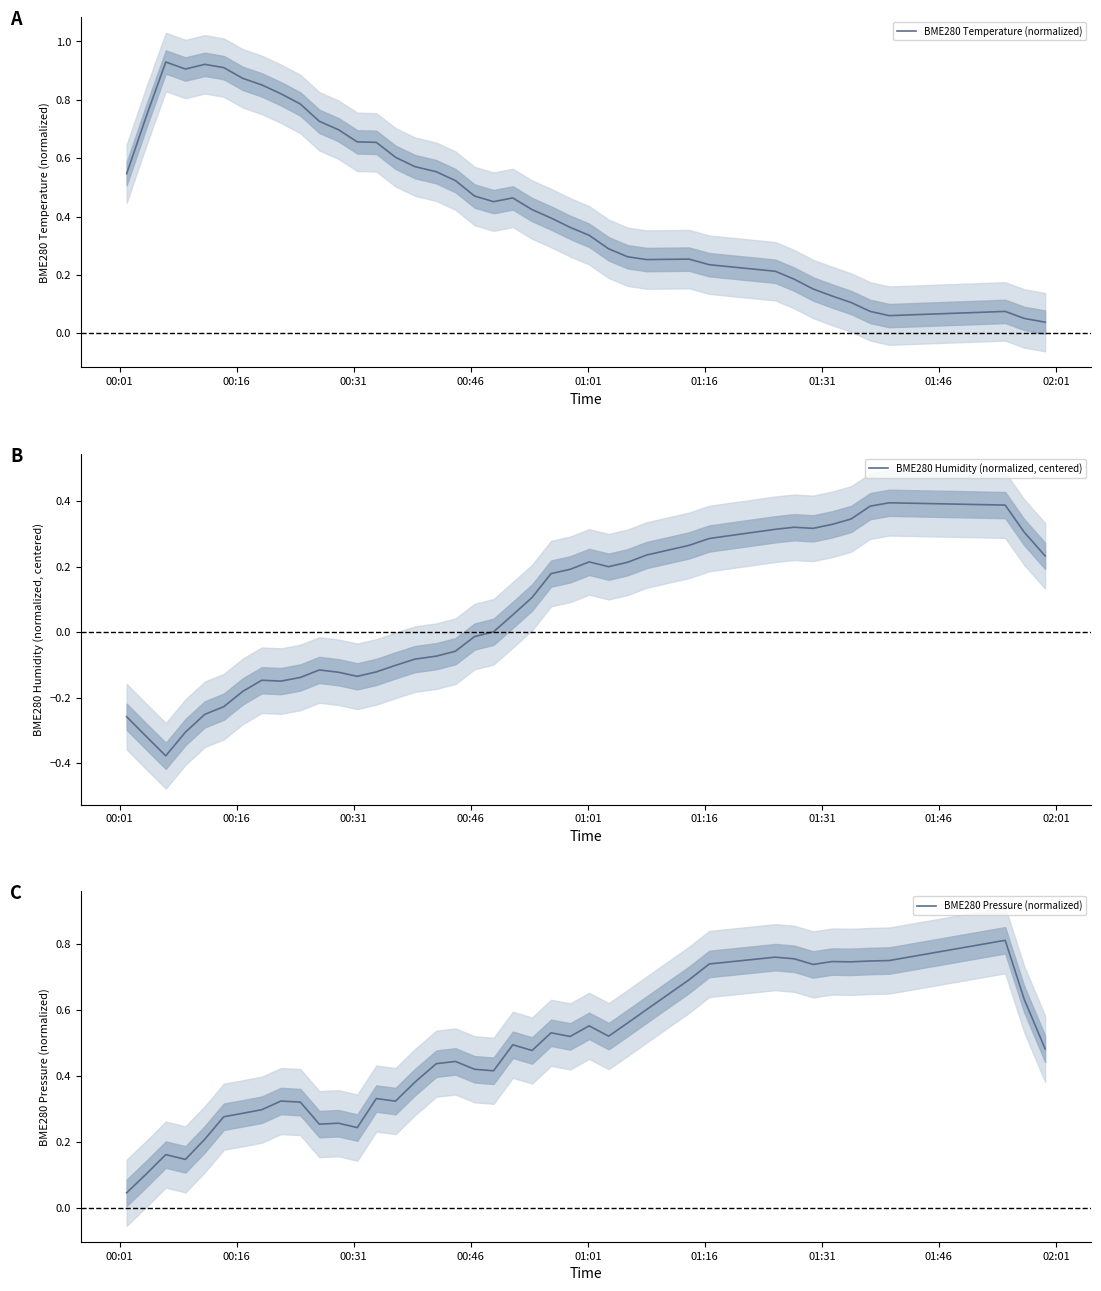

How many categories are shown in the chart?

40